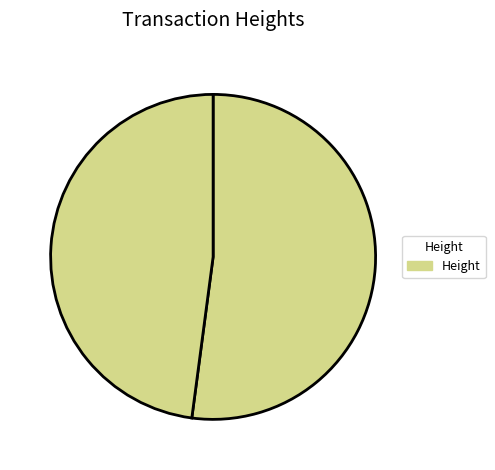

How many segments does this pie chart have?

2